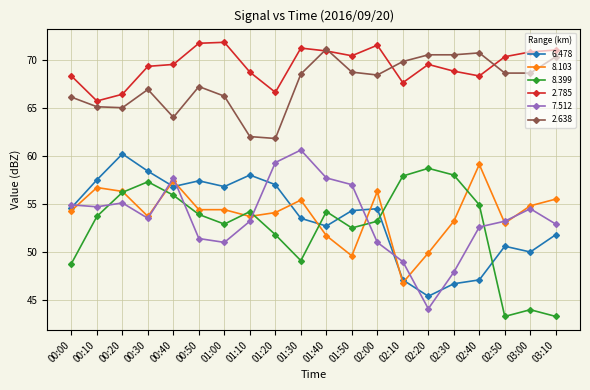

Does the chart have visible grid lines?

Yes